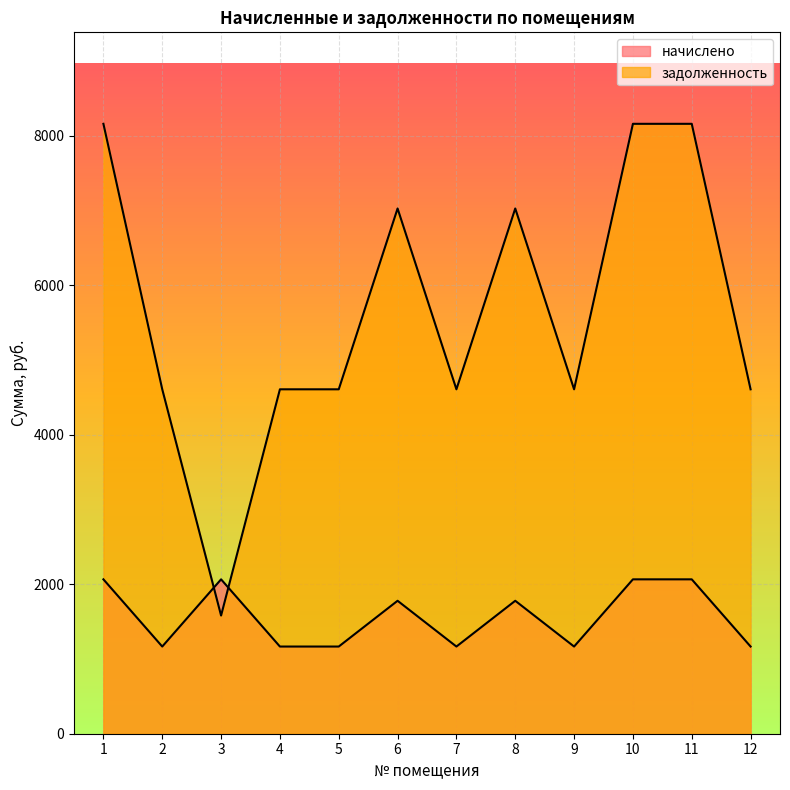

Which label corresponds to the smallest value in the chart?

2